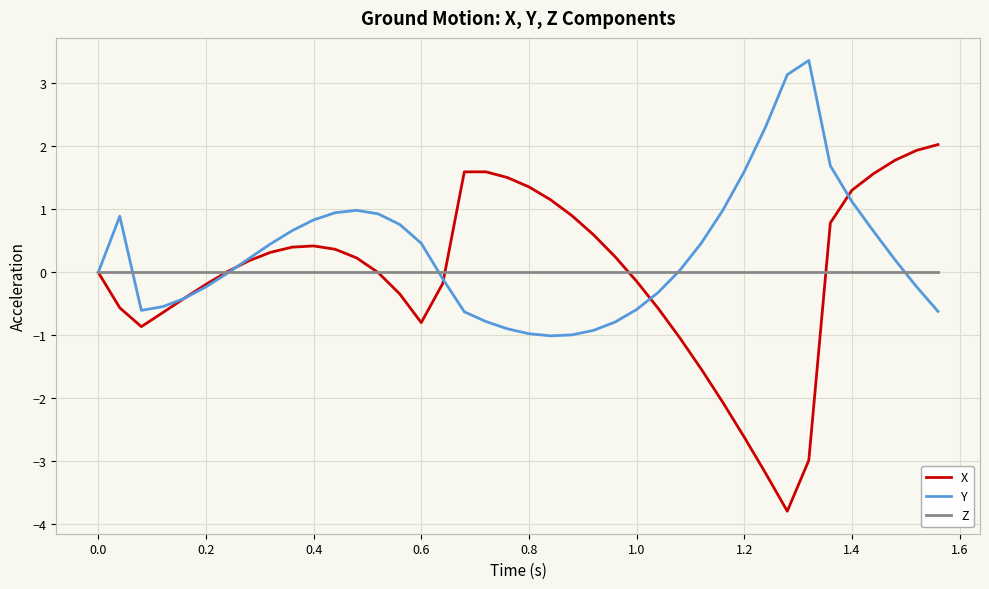

What is the minimum value shown in the chart?

-3.8